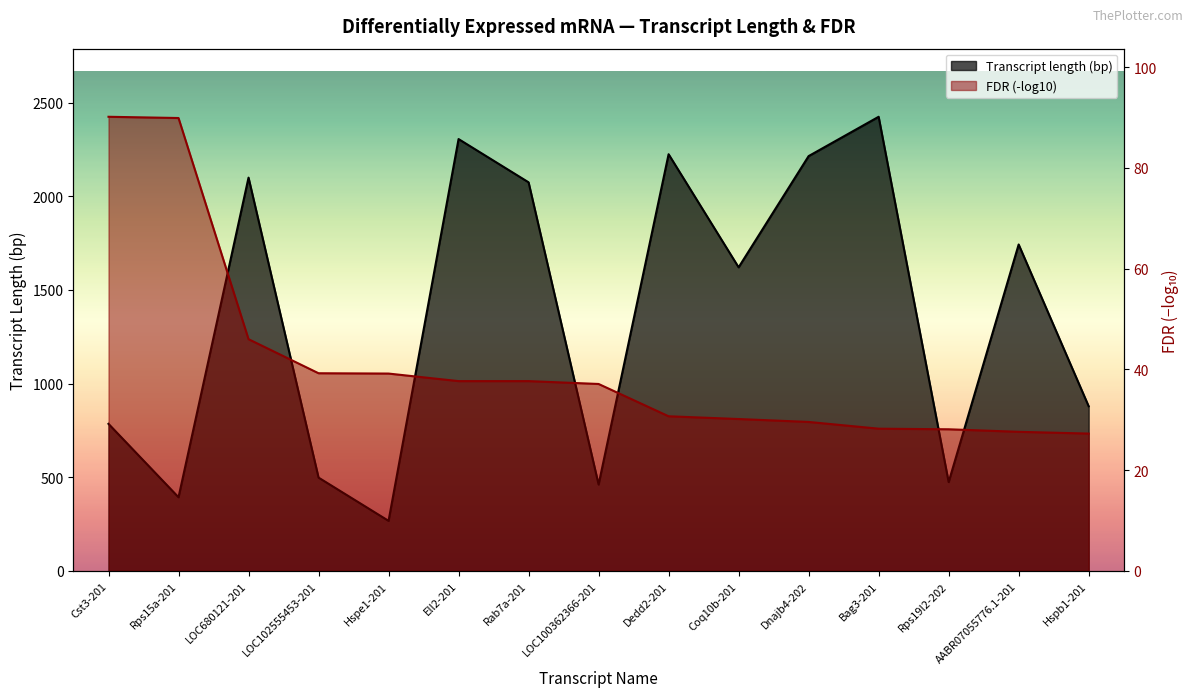

The chart shows a value of 156 at LOC100362366-201. True or false?

False